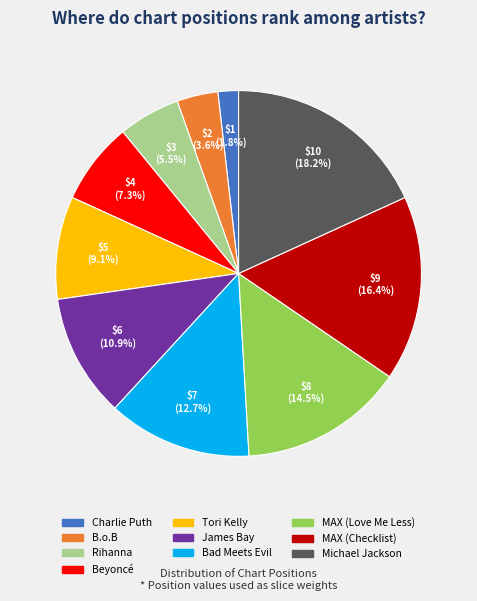

What is the largest slice in the pie chart?

Michael Jackson